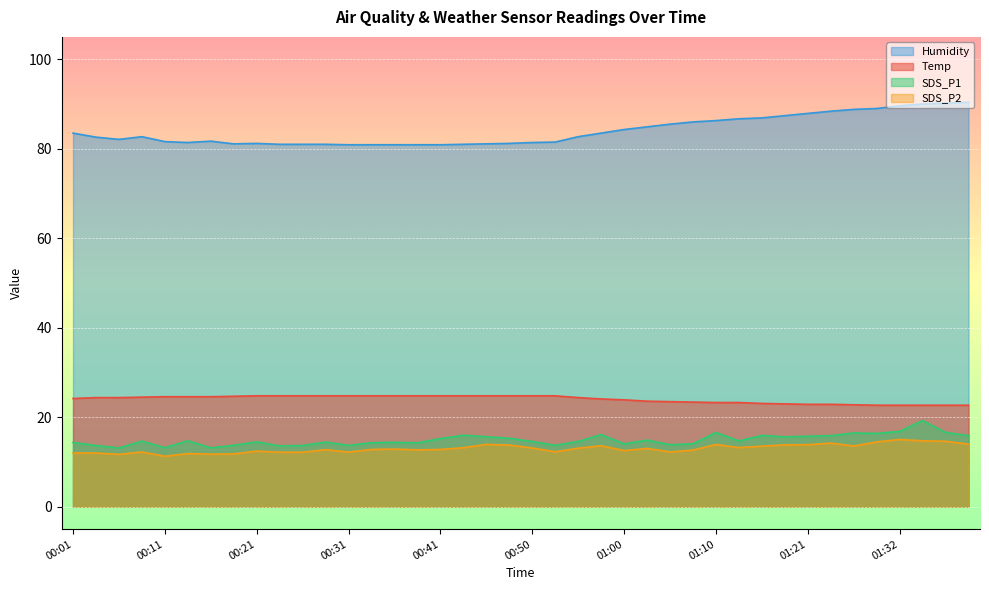

Which series changed the most between 00:31 and 01:34?

Humidity